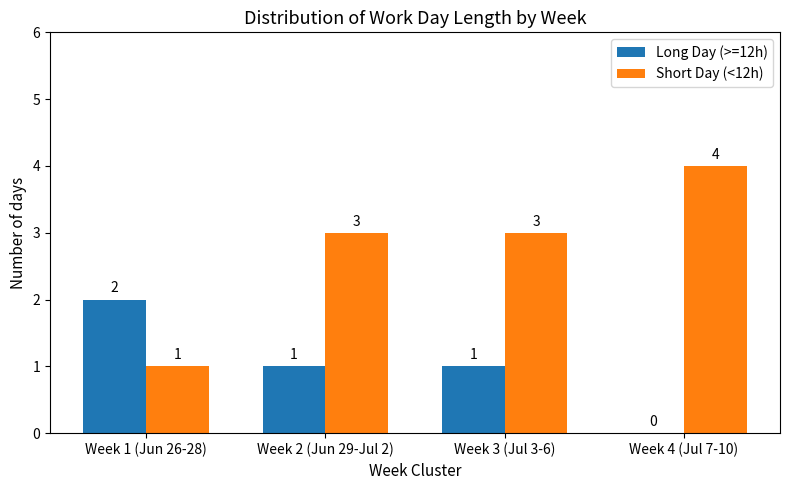

What is the sum of all Long Day (>=12h) values?

4